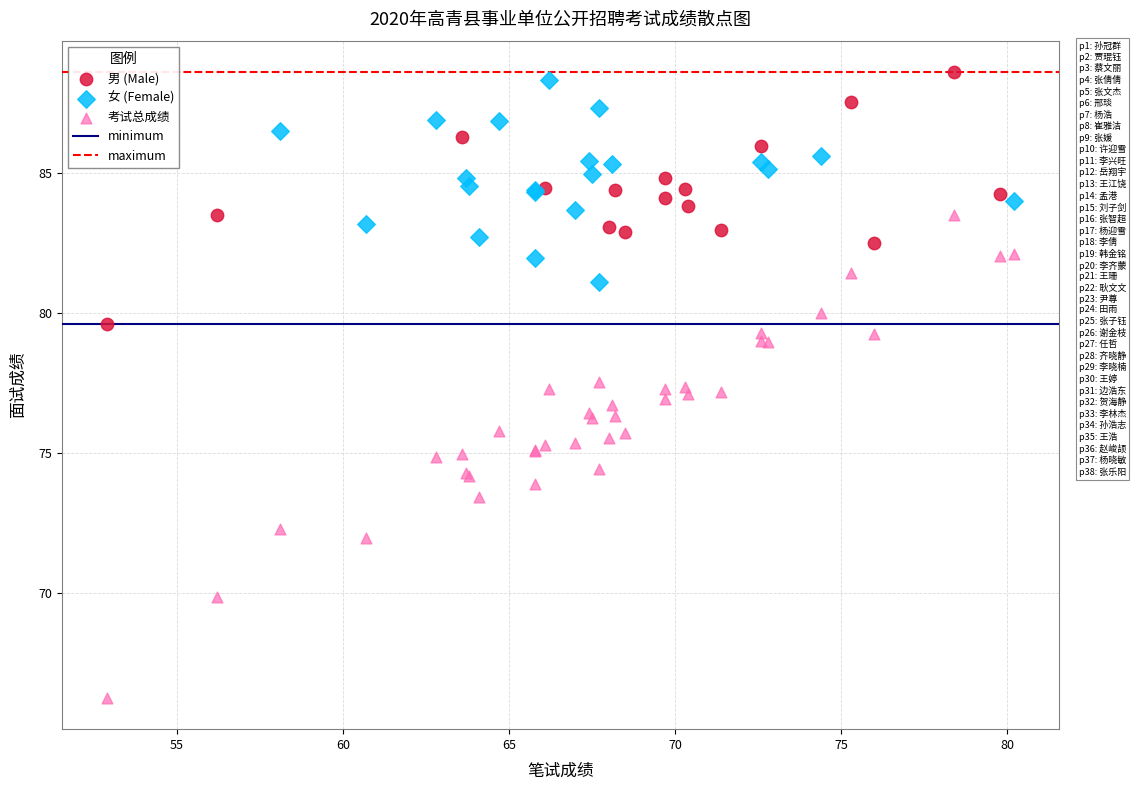

Which series contains the lowest Y value?

考试总成绩